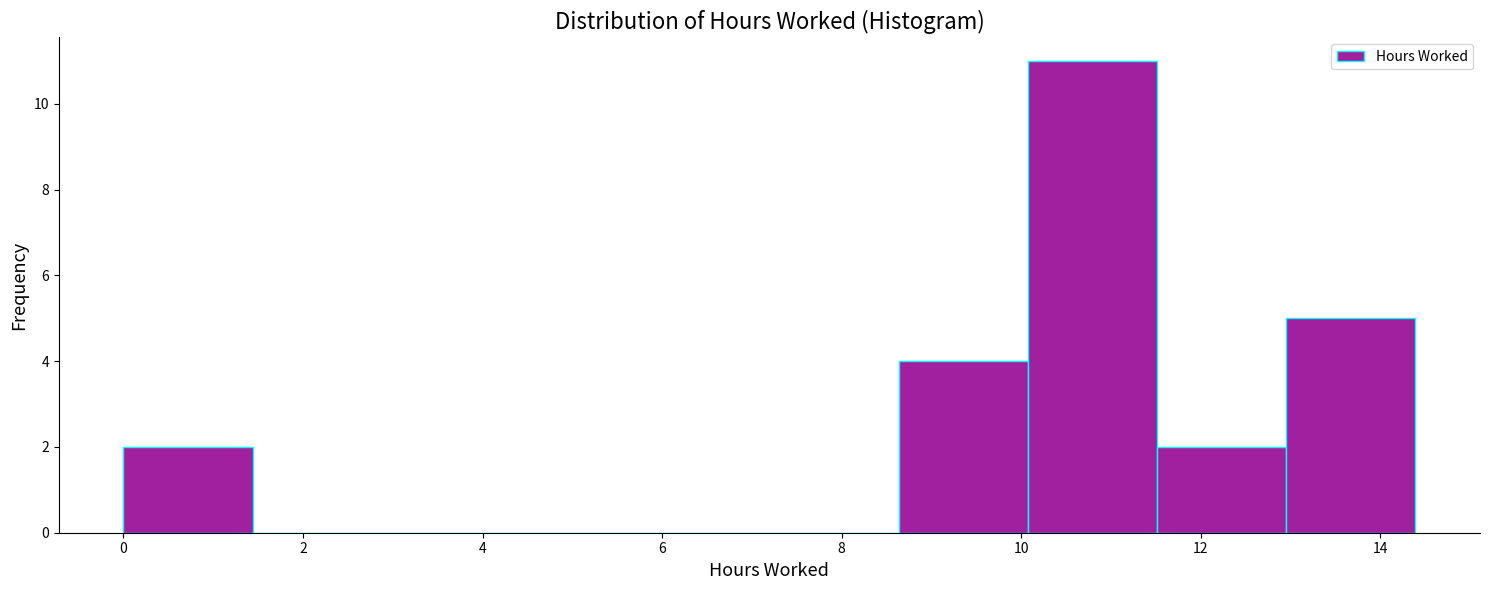

Reading left to right, transcribe this chart: for each bar, give the range it covers on the x-axis and its height. Neither the bar edges nor the heights are printed on the chart, so give them approximately, as read against the axes.

0.0 to 1.4: 2
1.4 to 2.8: 0
2.8 to 4.4: 0
4.4 to 5.8: 0
5.8 to 7.2: 0
7.2 to 8.6: 0
8.6 to 10.0: 4
10.0 to 11.6: 11
11.6 to 13.0: 2
13.0 to 14.4: 5